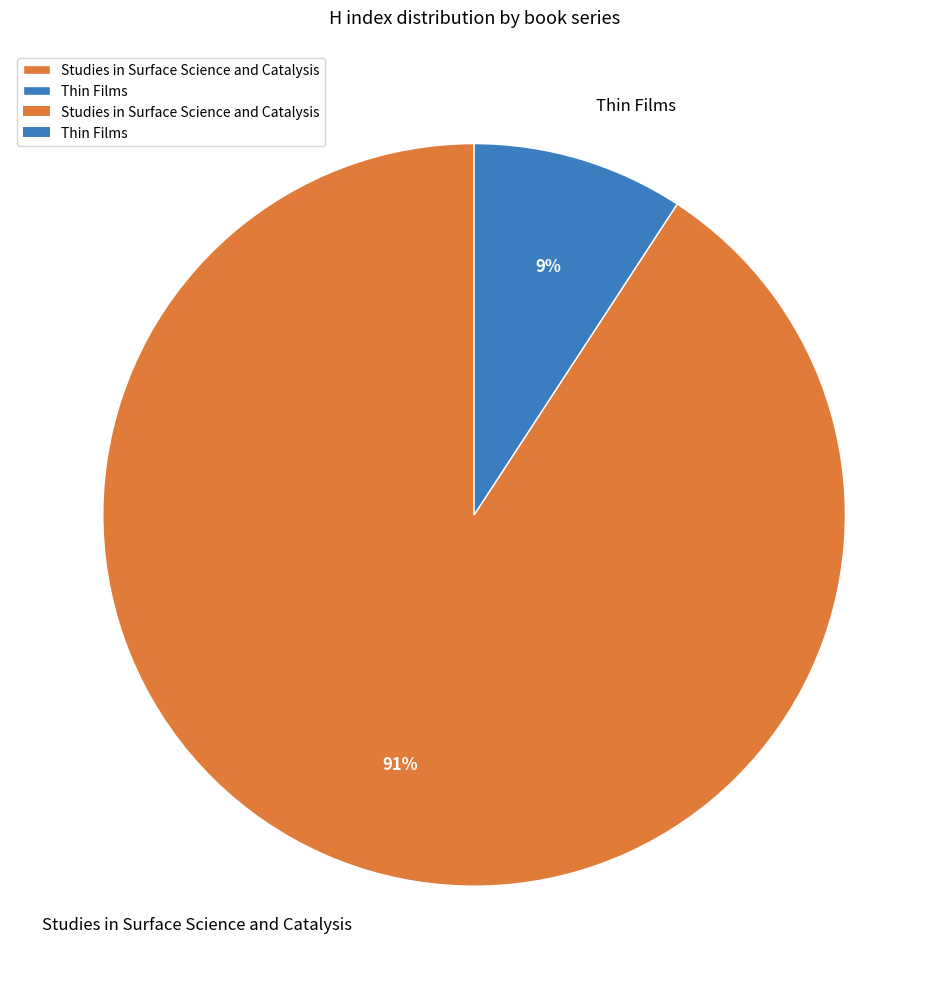

To the nearest percent, what percentage of the pie is Thin Films?

9%